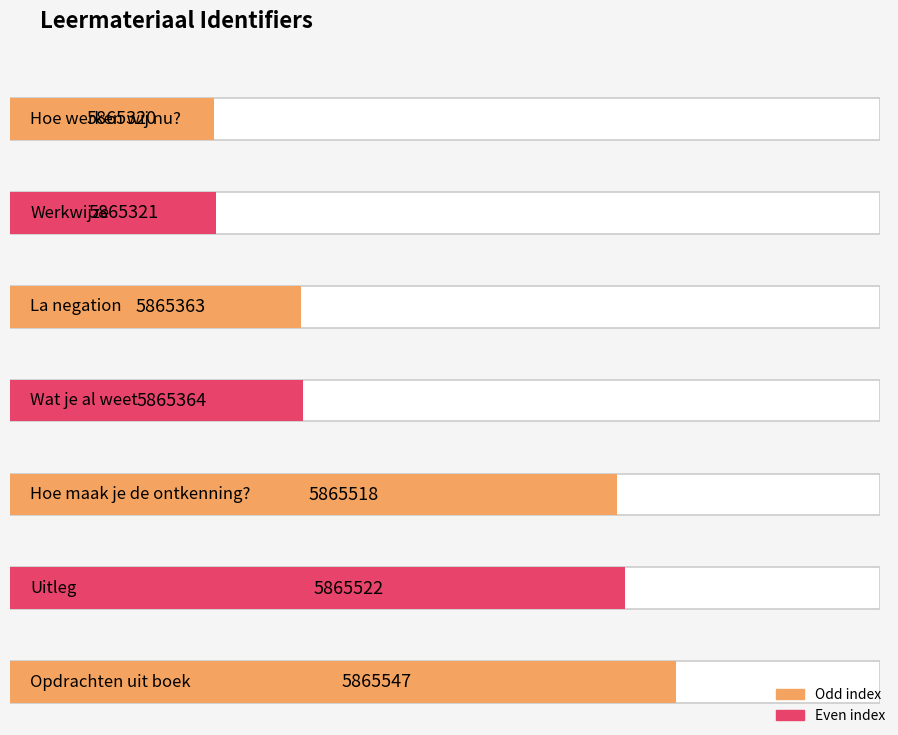

True or false: the data shows 8839054 at Wat je al weet.

False